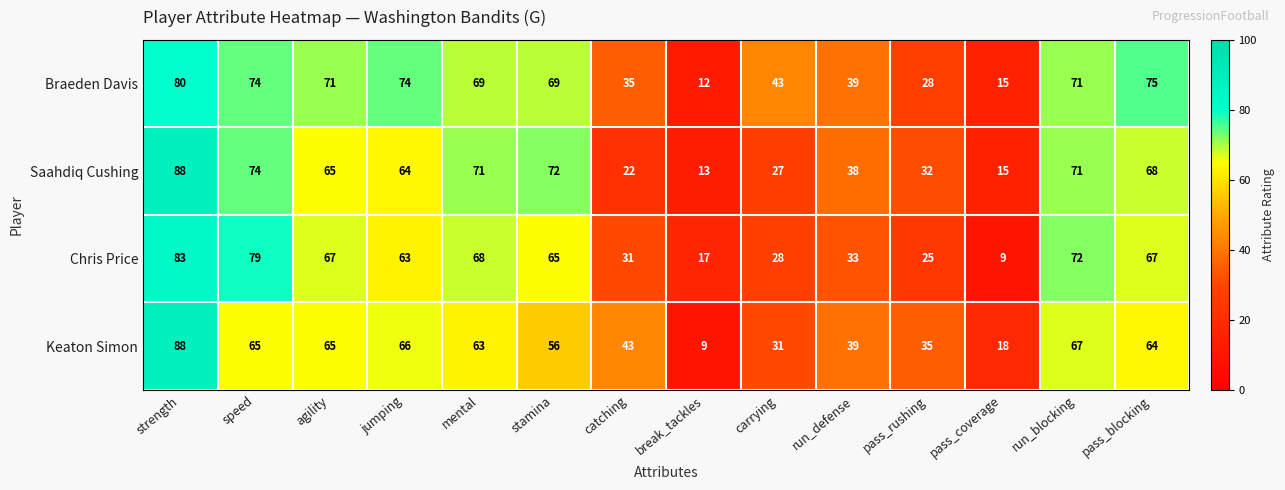

At which category does the chart reach its peak across all series?

strength